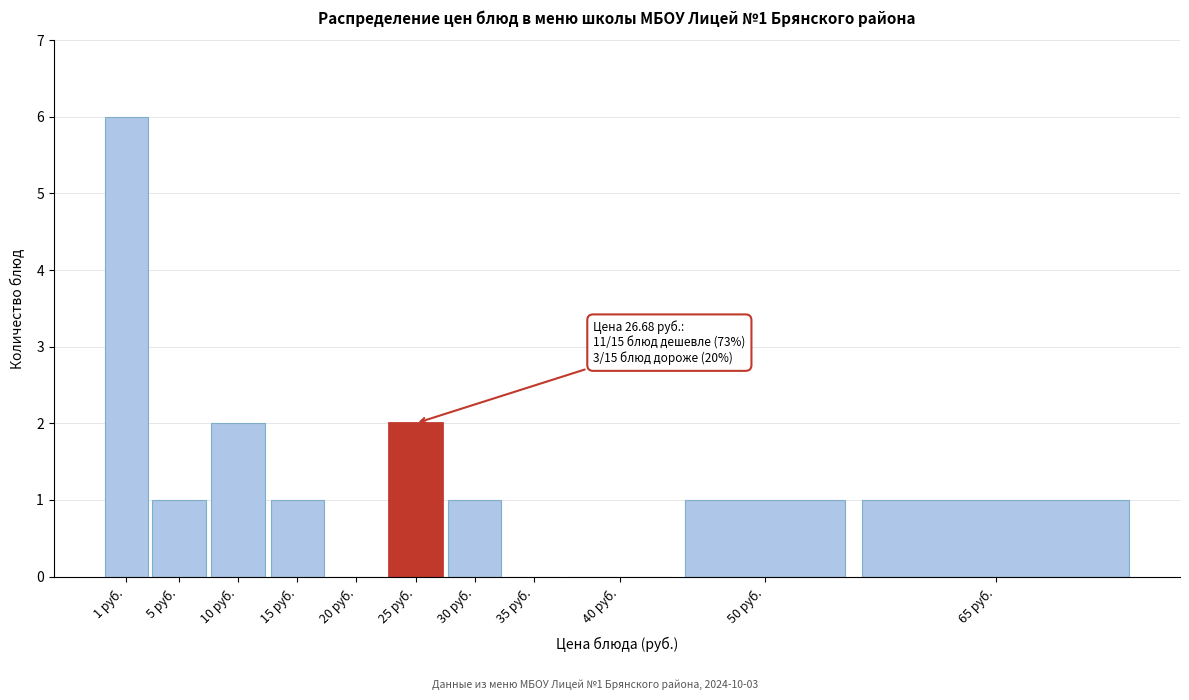

Reading left to right, transcribe all the data shown in this chart.

1 руб.=6	5 руб.=1	10 руб.=2	15 руб.=1	20 руб.=0	25 руб.=2	30 руб.=1	35 руб.=0	40 руб.=0	50 руб.=1	65 руб.=1